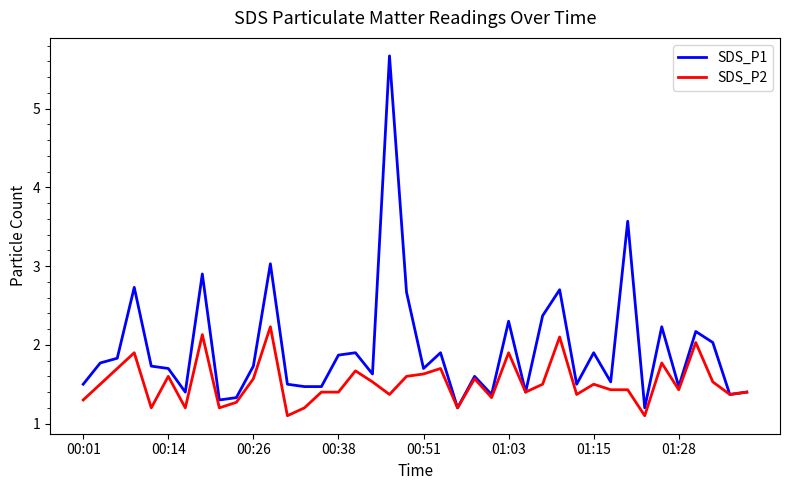

What is the maximum value for SDS_P1?

5.7